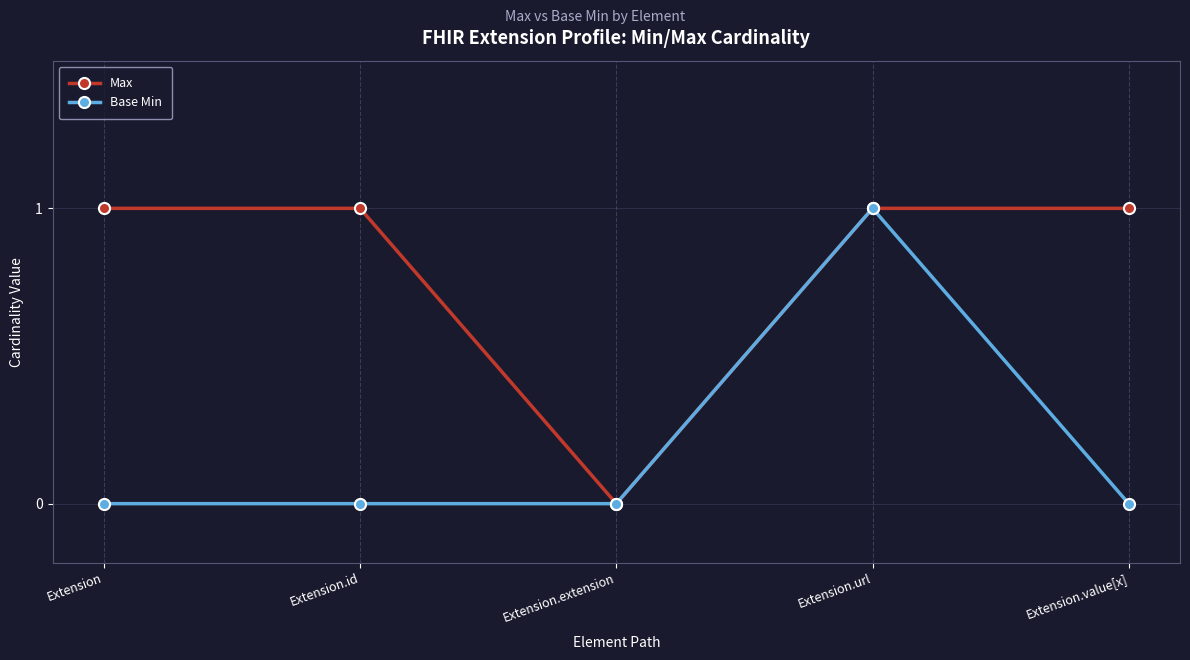

Is it true that Max equals 0 at Extension?

False